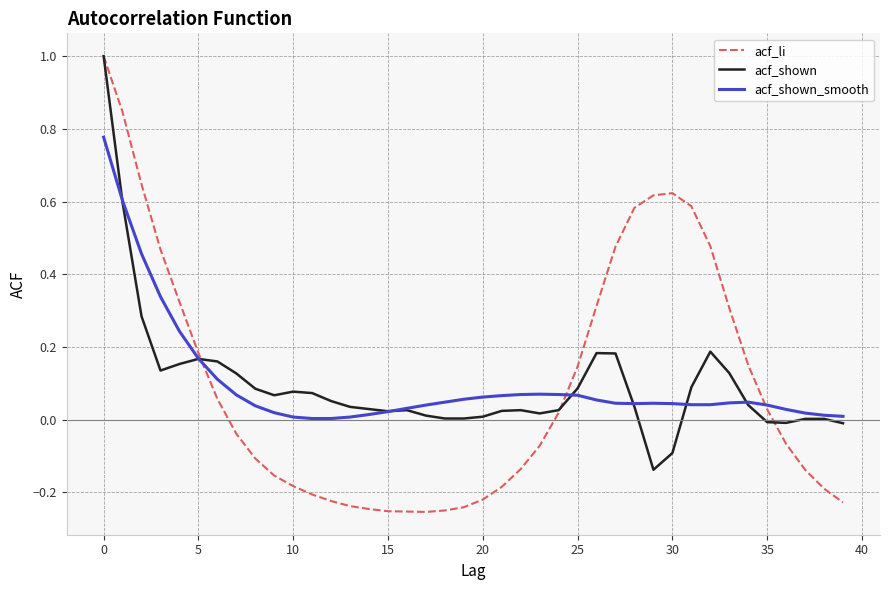

Does the chart display data point markers on the line(s)?

No